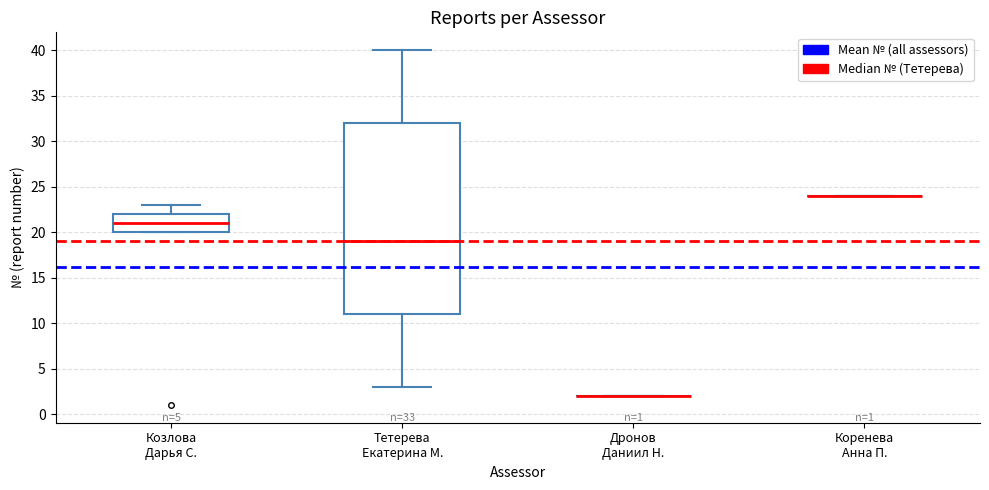

Which box is the tallest, from its lower edge to its upper edge?

Тетерева Екатерина М.